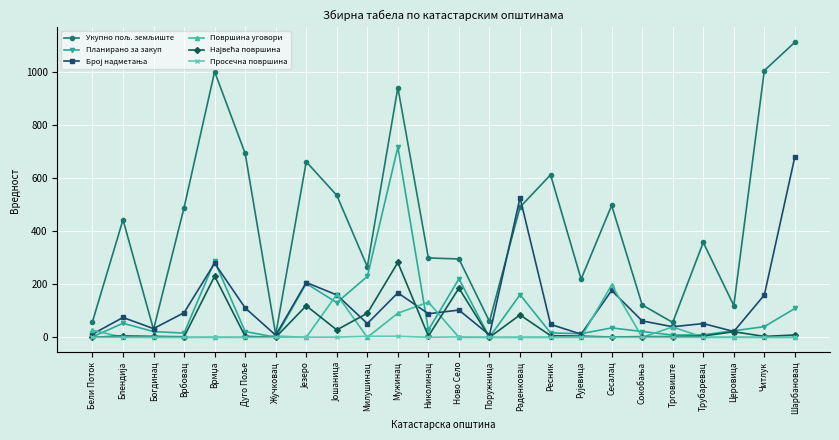

The Површина уговори series shows 93.4 at Раденковац. True or false?

False